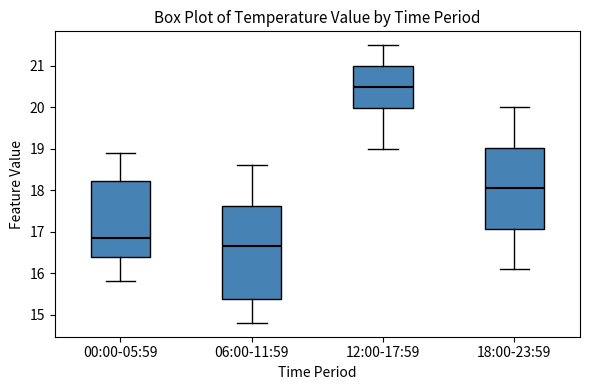

Which box is the tallest, from its lower edge to its upper edge?

06:00-11:59